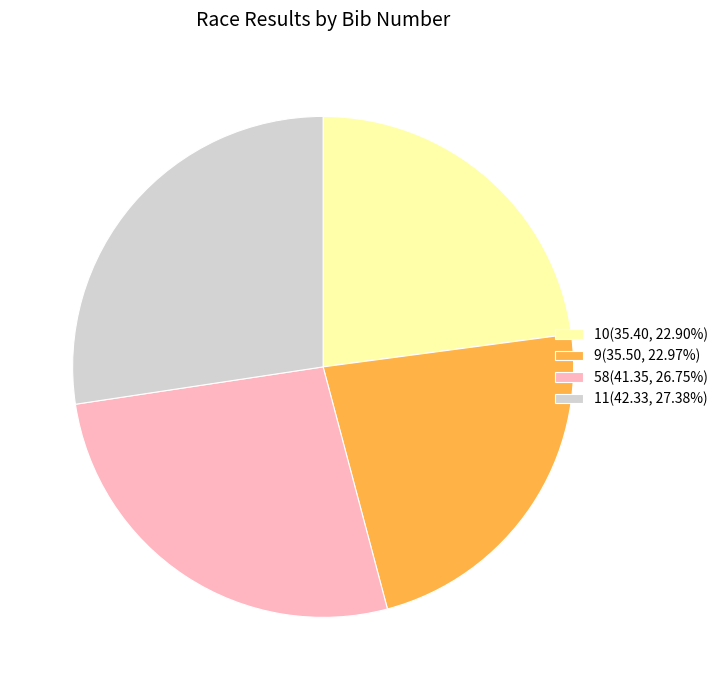

Do 10(35.40, 22.90%) and 9(35.50, 22.97%) together represent more than half of the pie?

No